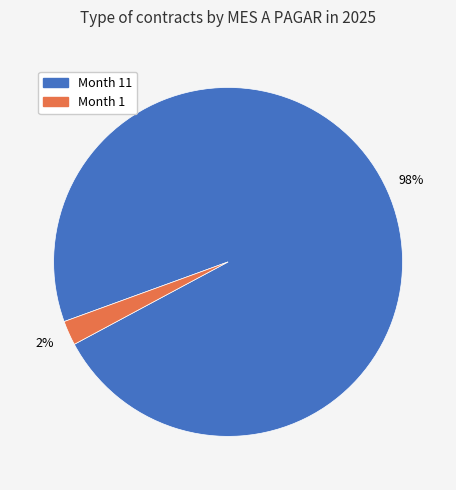

What is the majority slice?

Month 11